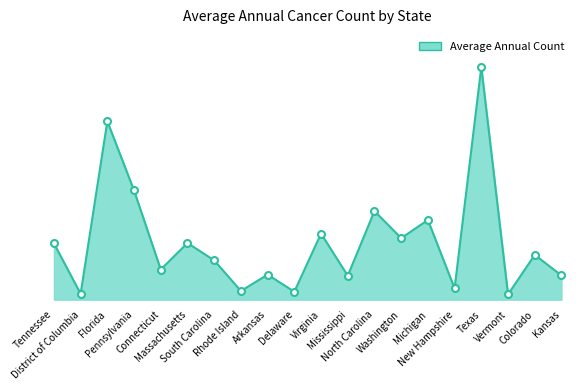

List the labels in order of value, smallest first.

Vermont, District of Columbia, Delaware, Rhode Island, New Hampshire, Mississippi, Kansas, Arkansas, Connecticut, South Carolina, Colorado, Tennessee, Massachusetts, Washington, Virginia, Michigan, North Carolina, Pennsylvania, Florida, Texas